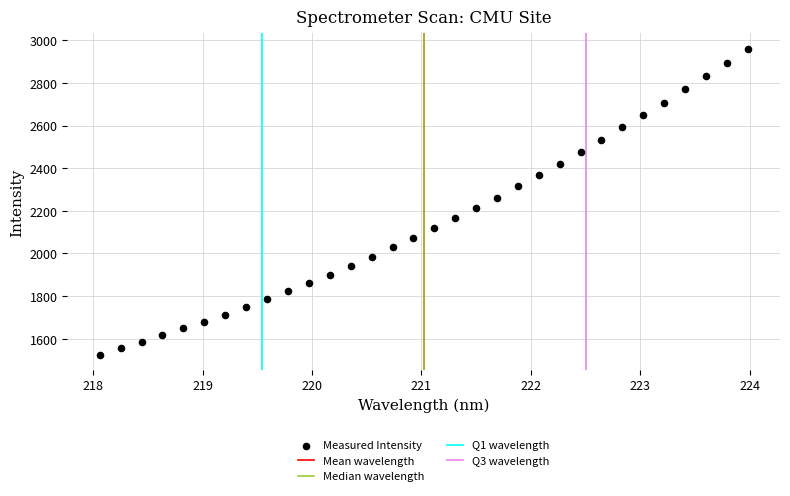

What is the range of X values (max minus min)?

5.9